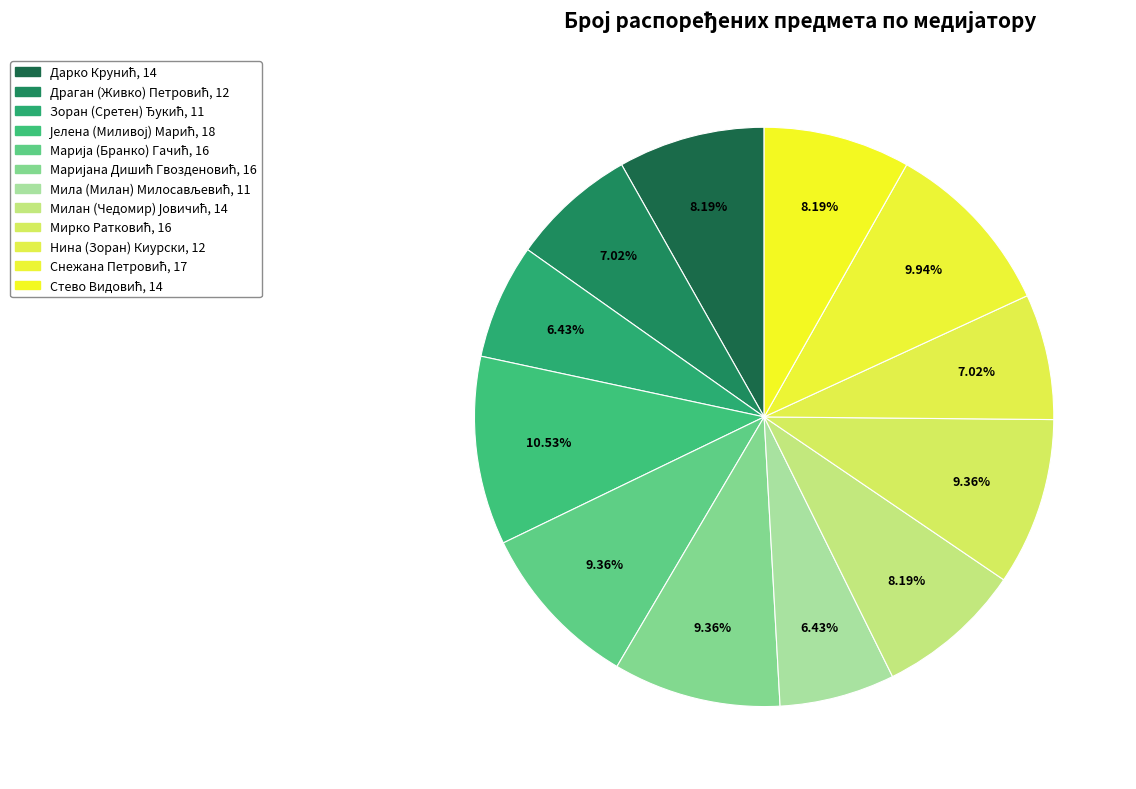

Is there a majority slice in this chart?

No